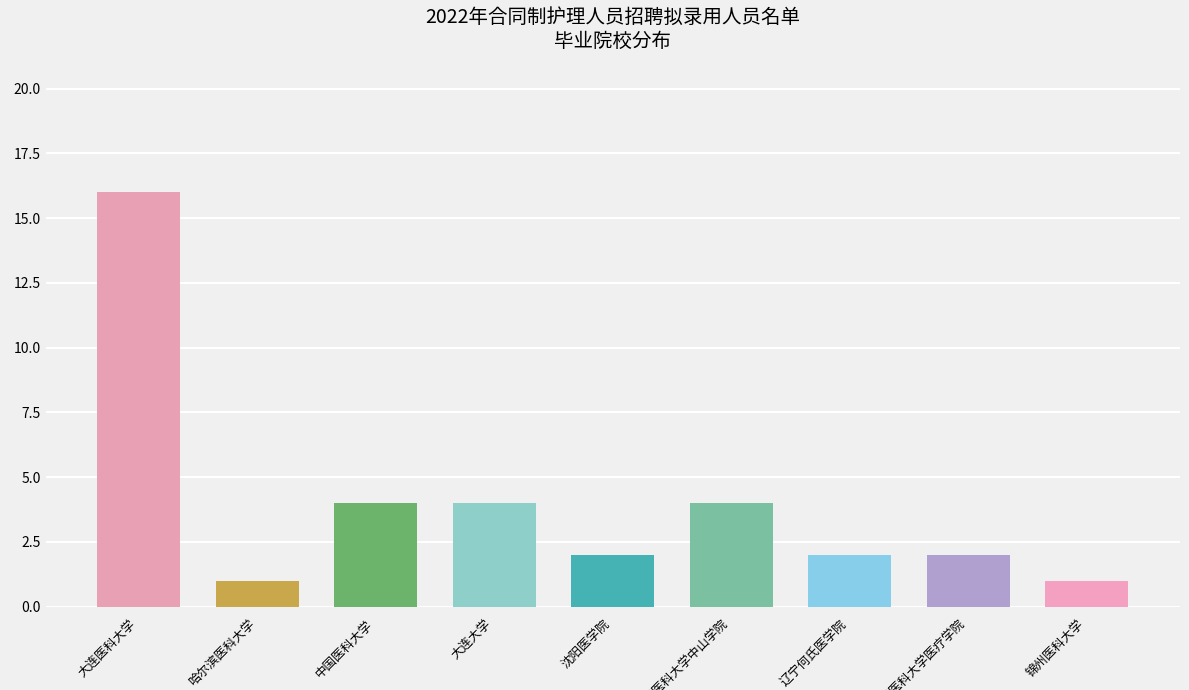

At which label is the value closest to 8?

中国医科大学